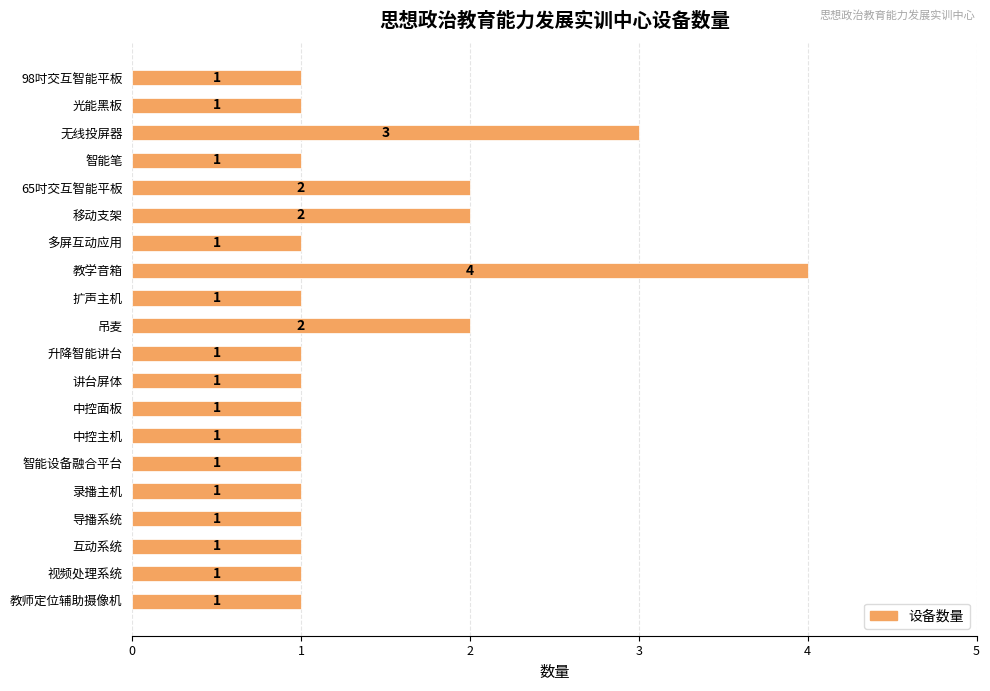

Are the bars horizontal?

Yes